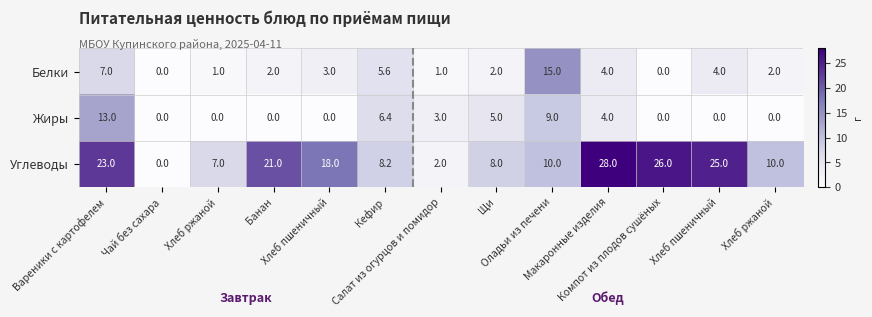

Count the number of categories in the chart.

13